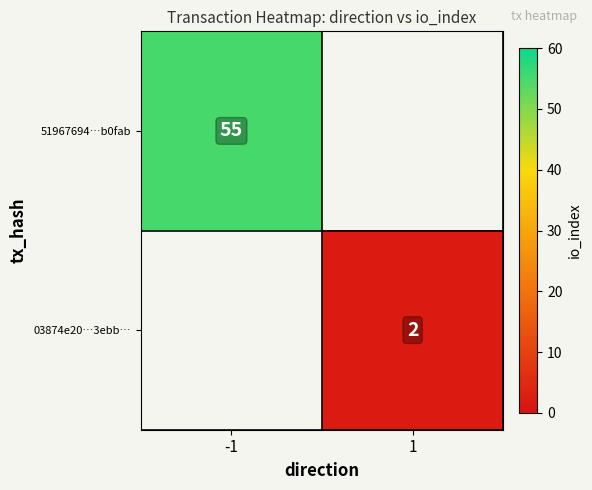

True or false: 03874e20…3ebb… has a value of 1.0 at 1.

False